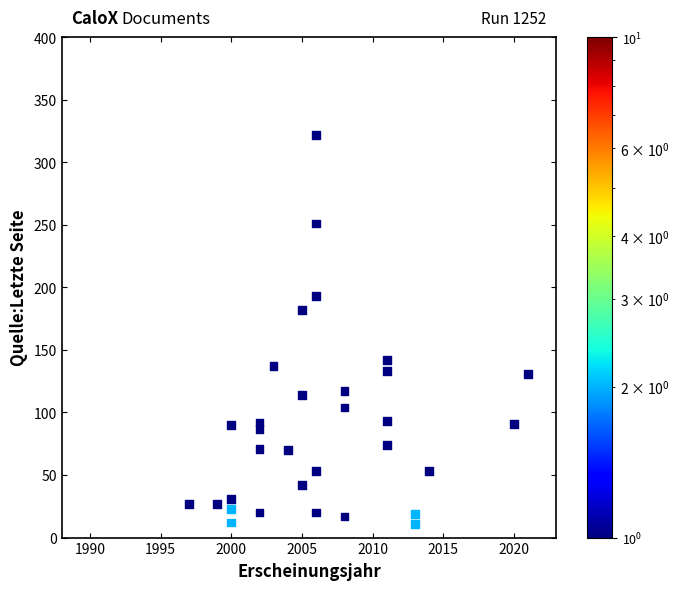

What Y value in the scatter plot is closest to 166?

182